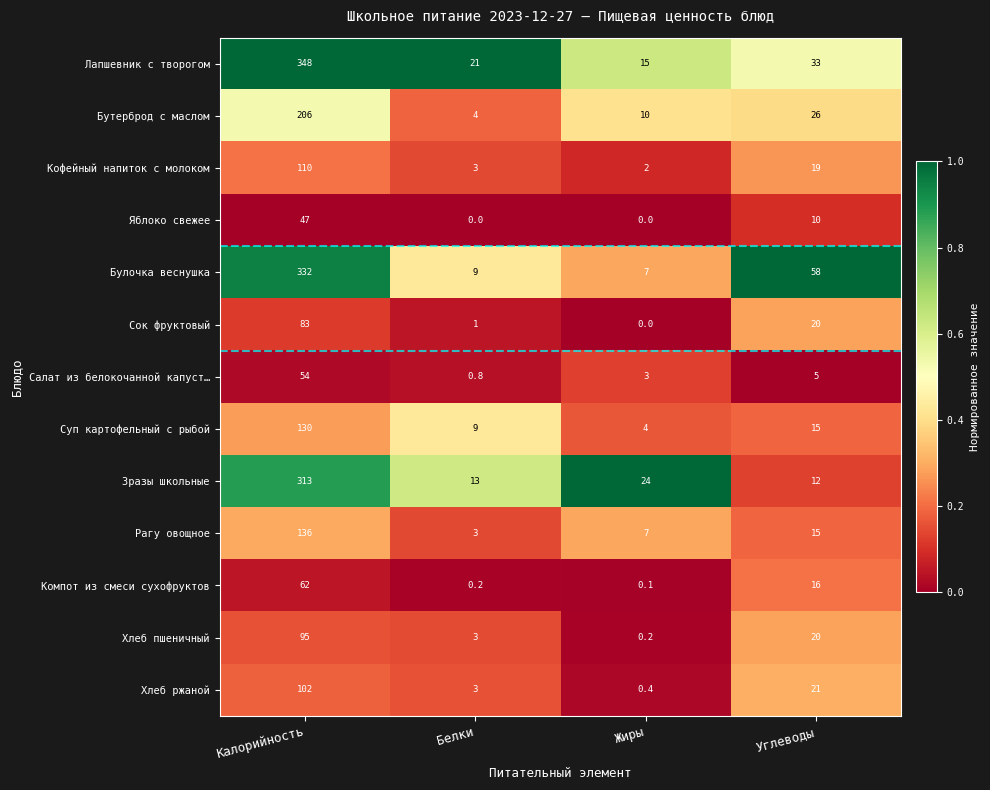

Which series has the largest range (max minus min)?

Лапшевник с творогом